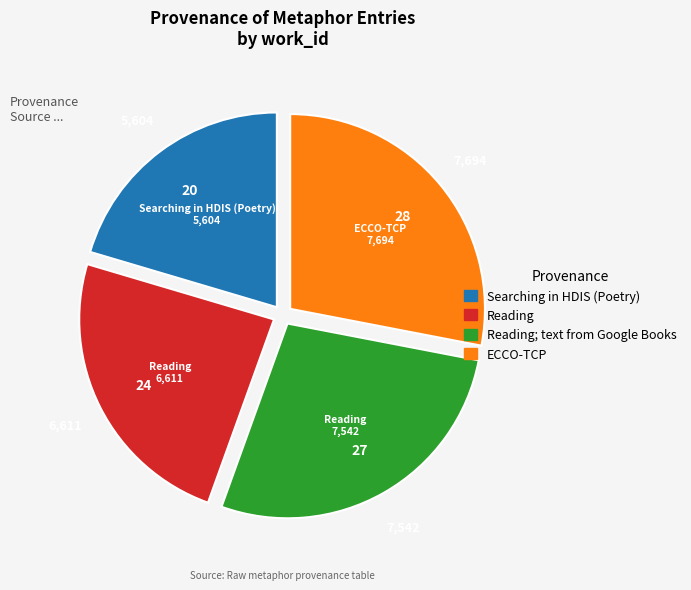

Is there any slice that represents more than half of the pie?

No